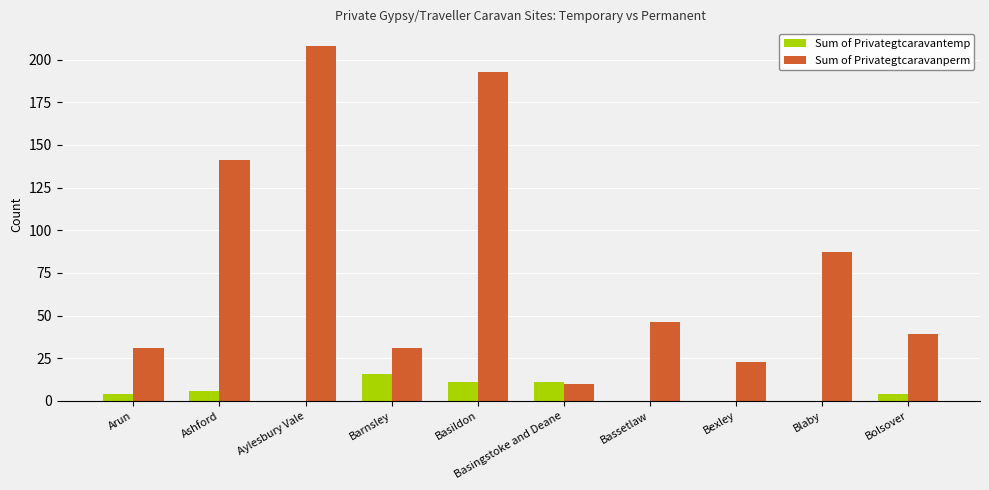

Which series changed the most between Ashford and Blaby?

Sum of Privategtcaravanperm